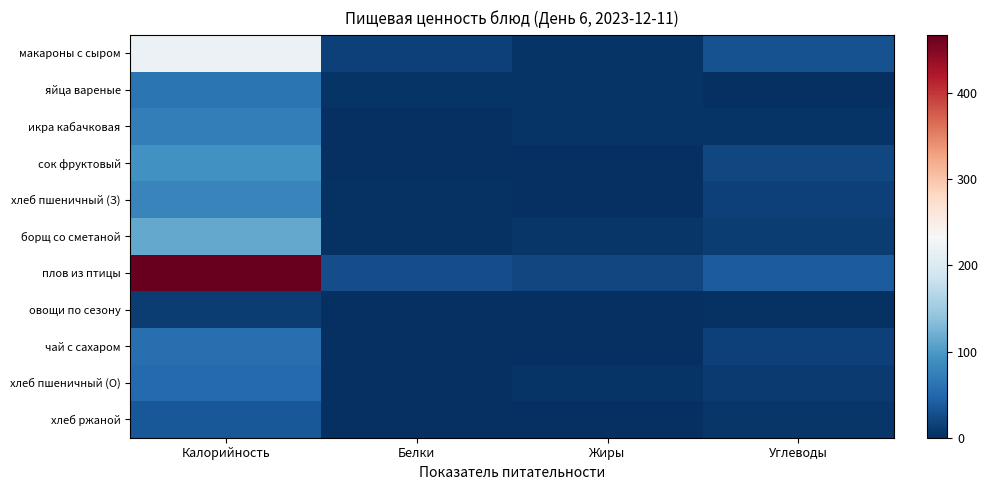

What is the total value across all series at Белки?

56.7